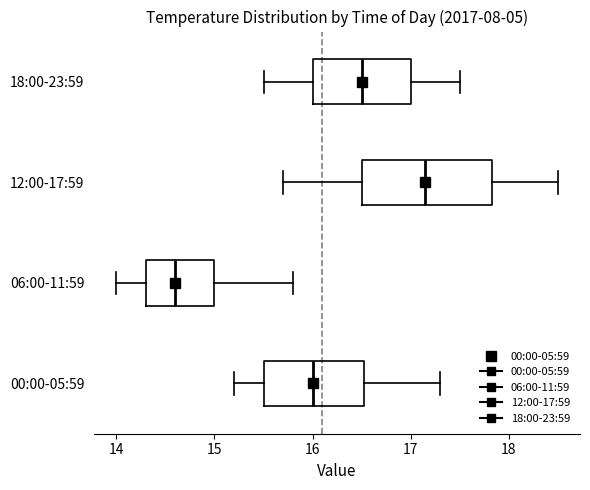

Reading bottom to top, read every box against the x-axis: the position of its median line, the range the box covers, and the ends of its whiskers. The values are not printed on the chart, so give them approximately, as read against the axis.

00:00-05:59: median 16.0, box 15.5 to 16.5, whiskers 15.2 to 17.3
06:00-11:59: median 14.6, box 14.3 to 15.0, whiskers 14.0 to 15.8
12:00-17:59: median 17.2, box 16.5 to 17.8, whiskers 15.7 to 18.5
18:00-23:59: median 16.5, box 16.0 to 17.0, whiskers 15.5 to 17.5